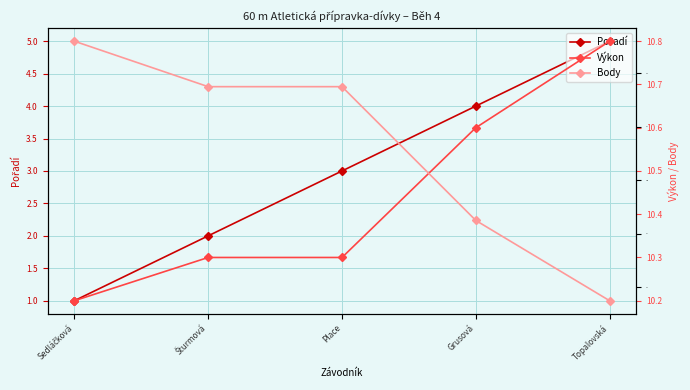

What is the sum of all Body values?

1062.0